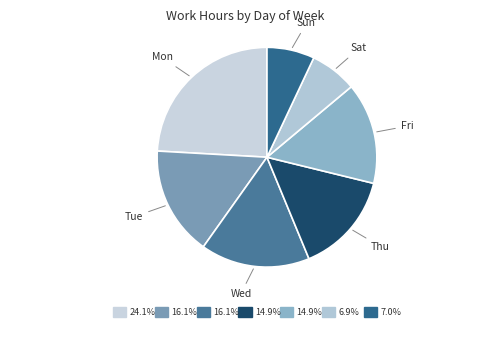

What is the ratio of the value at Mon to the value at Fri?

1.6